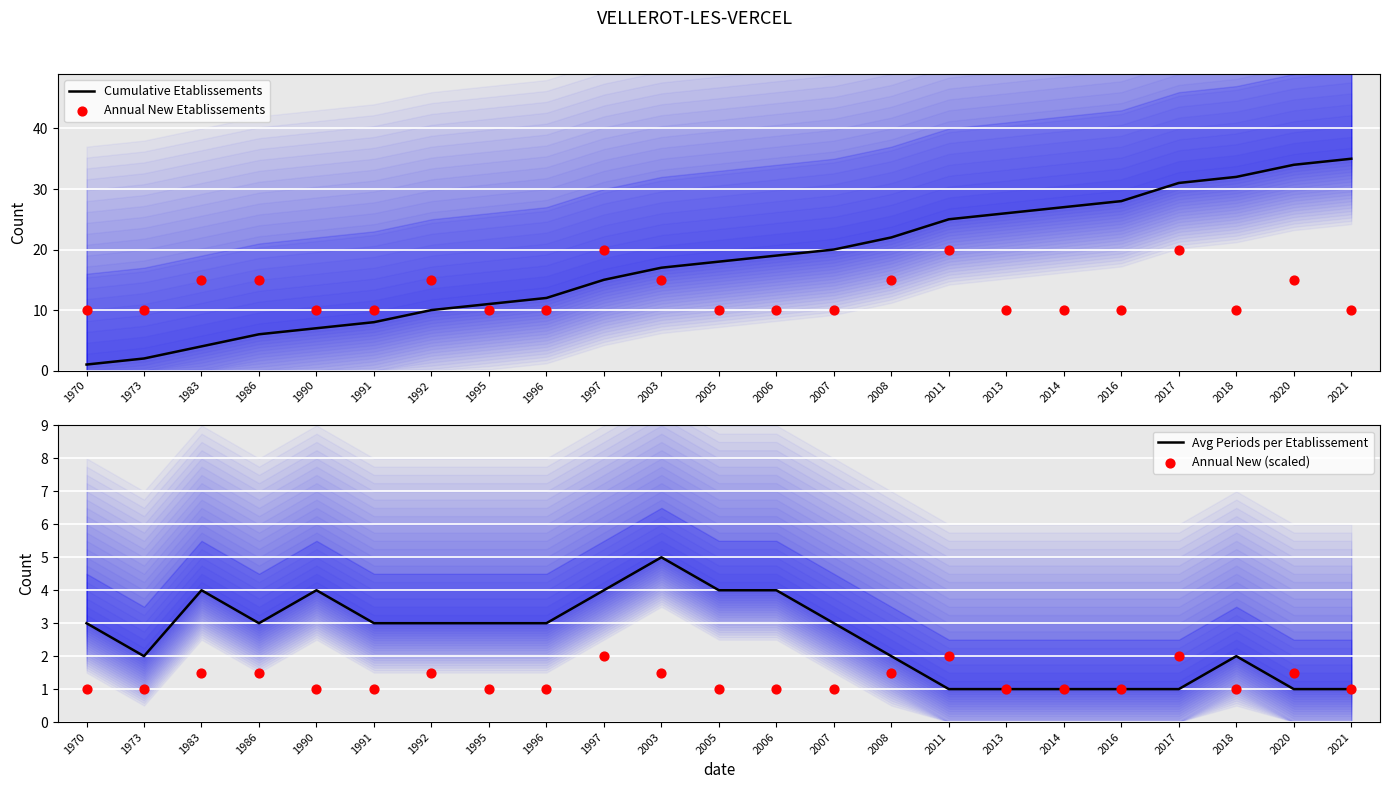

What are all the series names shown in the legend?

Cumulative Etablissements, Annual New Etablissements, Avg Periods per Etablissement, Annual New (scaled)